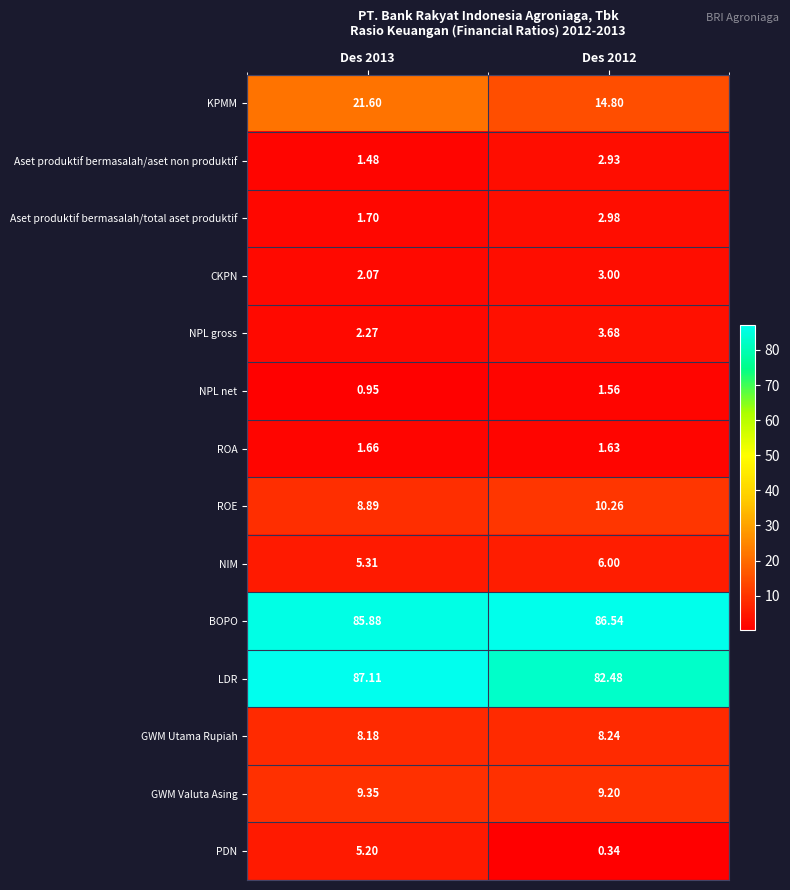

Is the value of NIM at Des 2013 greater than the value of GWM Utama Rupiah at Des 2012?

No